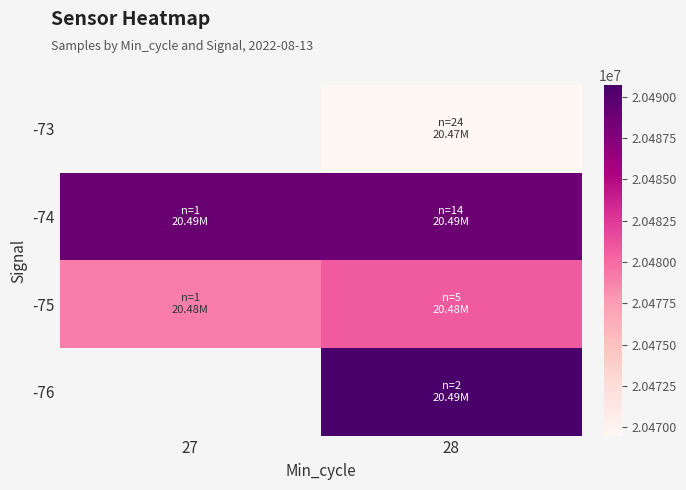

Which category has the lowest value in the -74 series?

28